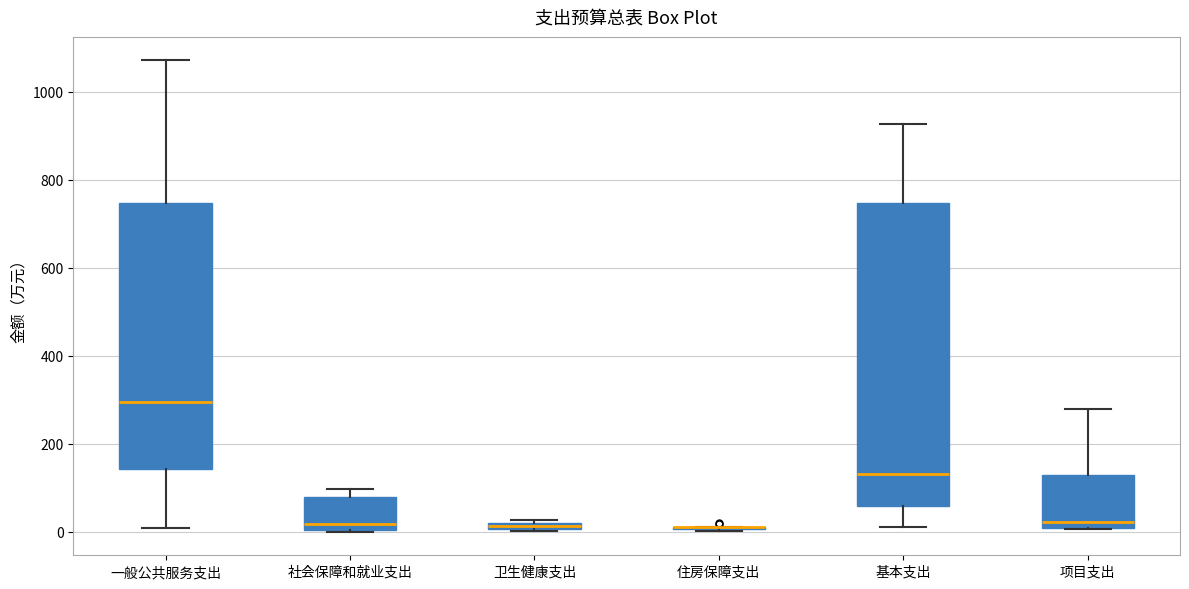

Where is the upper edge of the box for 社会保障和就业支出 on the y-axis? The values are not printed on the chart, so give them approximately, as read against the axis.

80